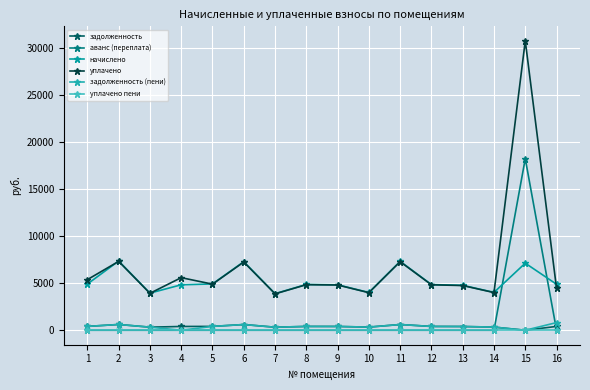

Which series has the widest spread of values?

уплачено